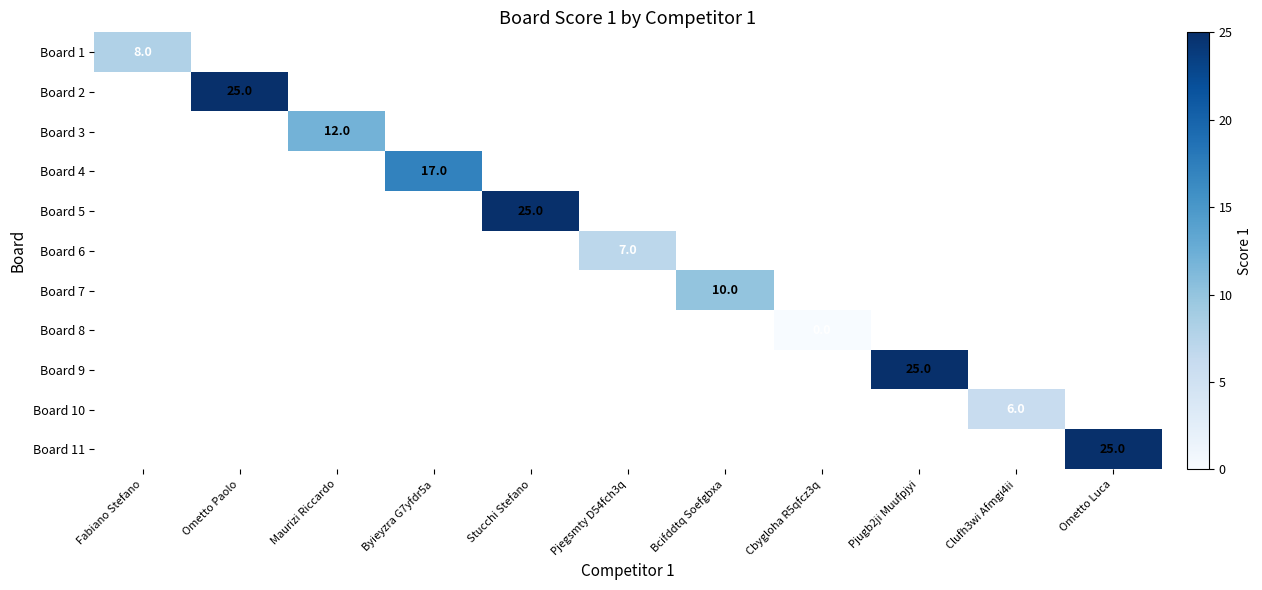

Is it true that Board 6 equals 7 at Pjegsmty D54fch3q?

True